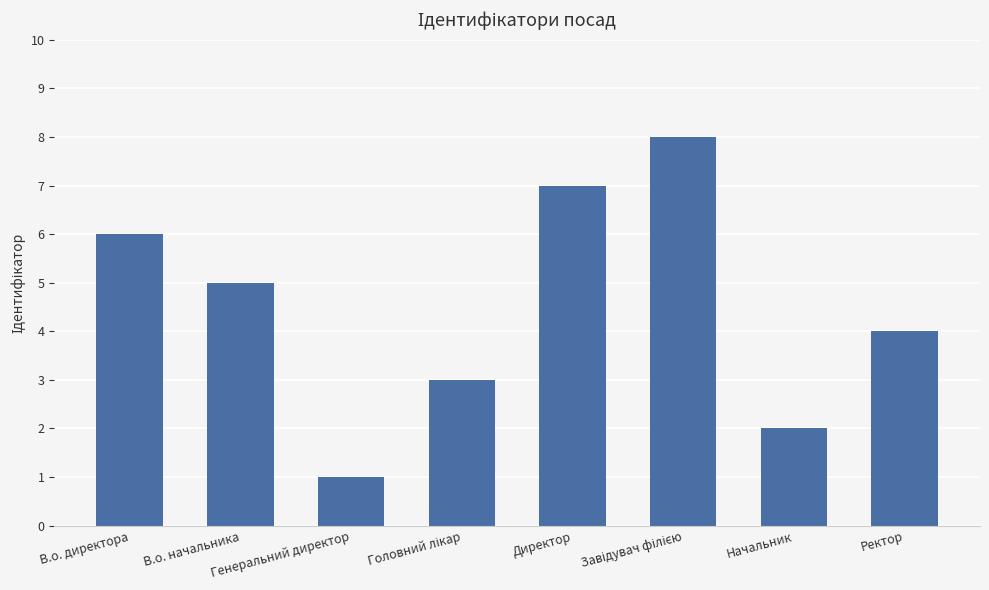

How many categories are shown in the chart?

8